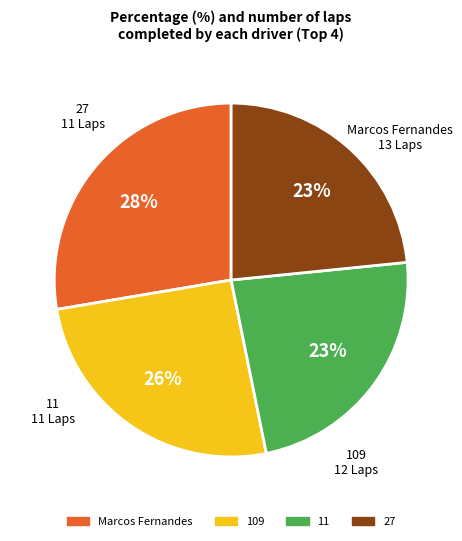

How many segments does this pie chart have?

4